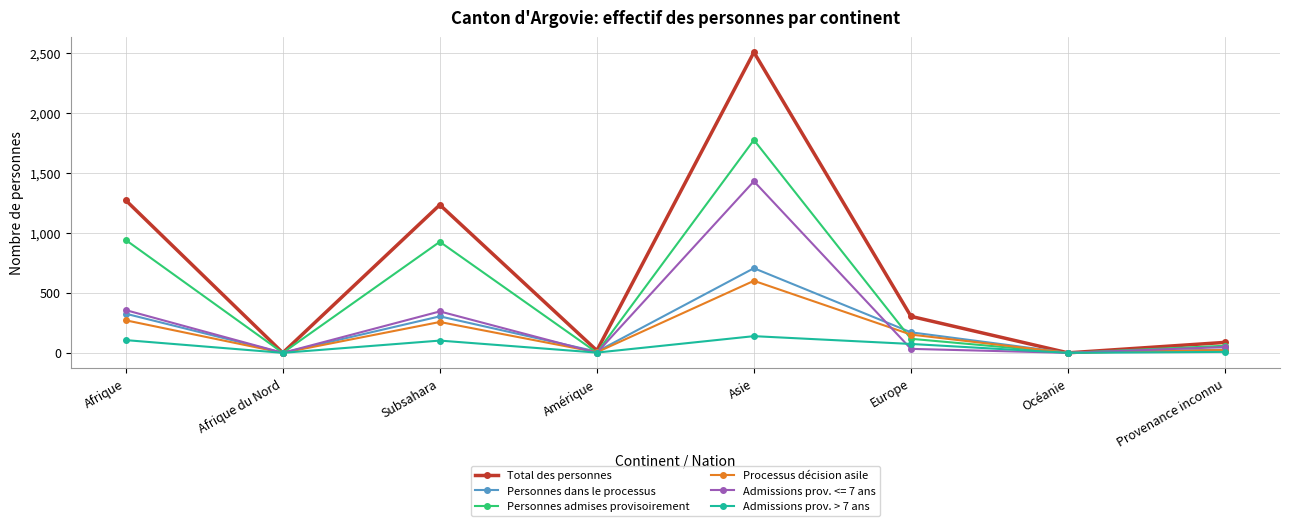

At which category does Admissions prov. > 7 ans reach its first local valley?

Afrique du Nord